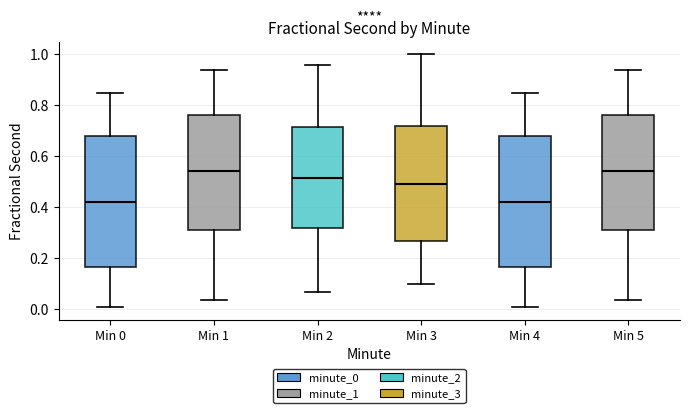

Reading left to right, transcribe this box plot: for each box, give where its median line is, the range the box spans, and where its two whiskers end, as read against the y-axis. The values are not printed on the chart, so give them approximately, as read against the axis.

Min 0: median 0.42, box 0.16 to 0.68, whiskers 0.00 to 0.84
Min 1: median 0.54, box 0.32 to 0.76, whiskers 0.04 to 0.94
Min 2: median 0.52, box 0.32 to 0.72, whiskers 0.06 to 0.96
Min 3: median 0.48, box 0.26 to 0.72, whiskers 0.10 to 1.00
Min 4: median 0.42, box 0.16 to 0.68, whiskers 0.00 to 0.84
Min 5: median 0.54, box 0.32 to 0.76, whiskers 0.04 to 0.94